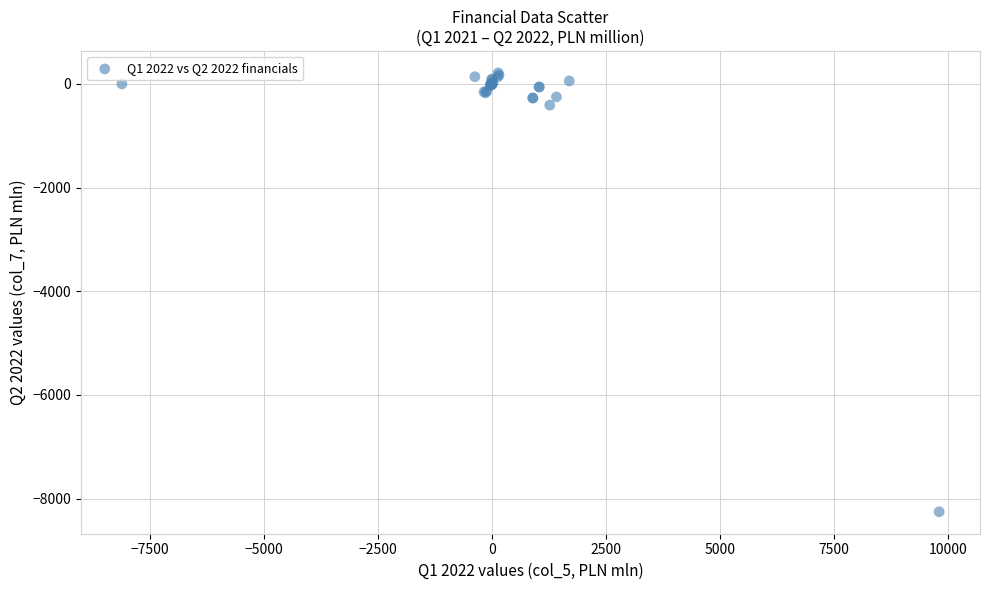

What Y value in the scatter plot is closest to -4021?

-410